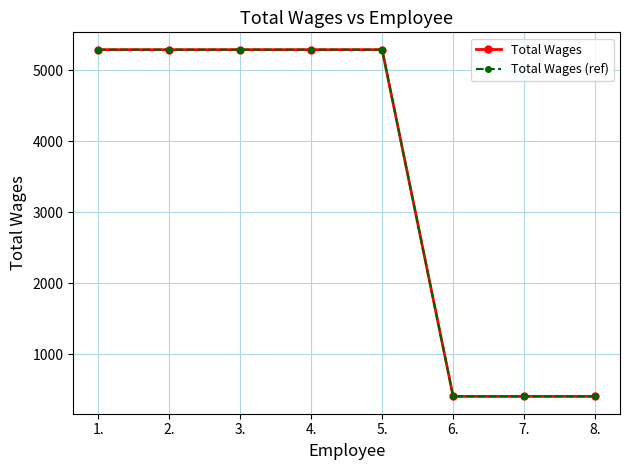

At which label is Total Wages closest to 2849?

6.